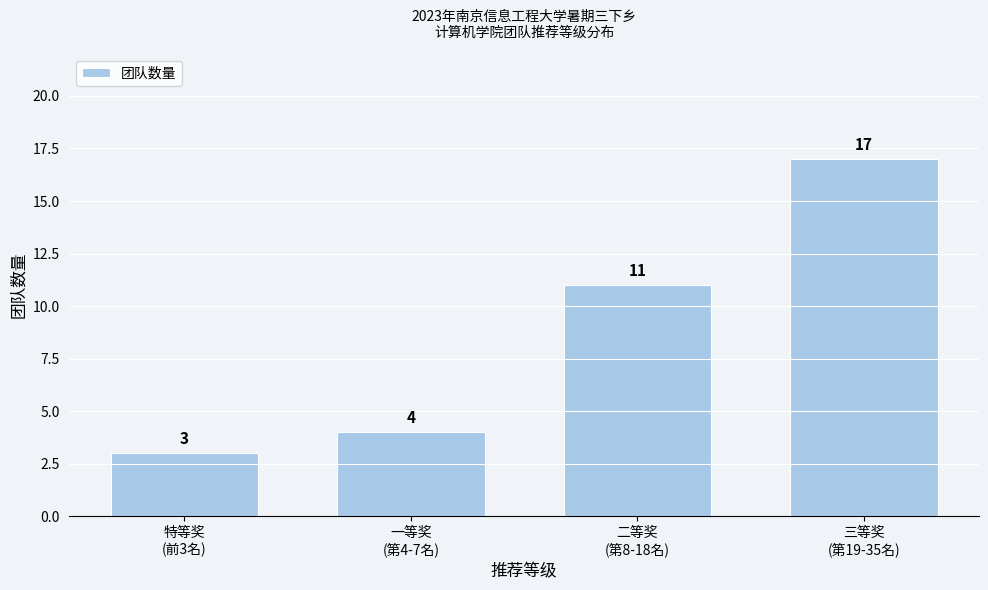

Reading right to left, what are all the values shown in this chart?

17	11	4	3